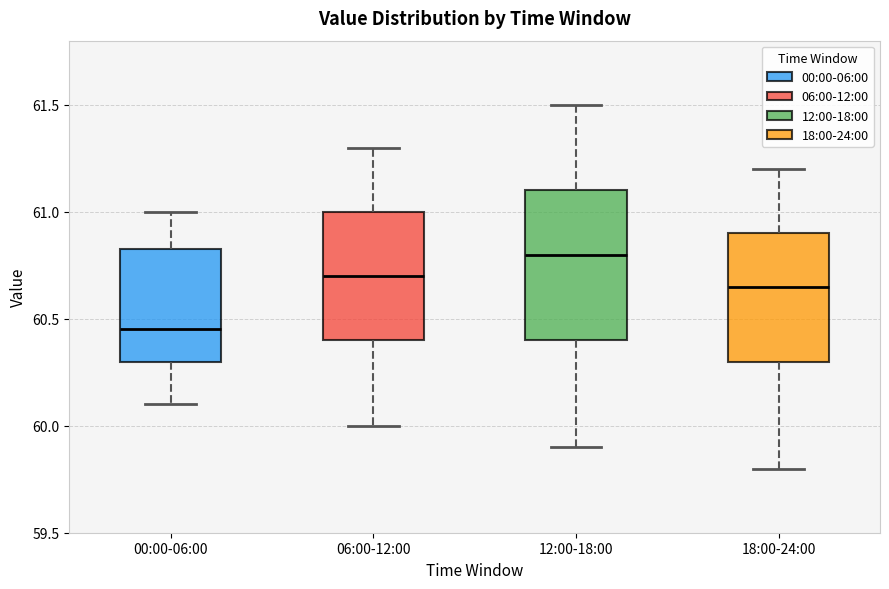

Which box's median line is the highest?

12:00-18:00